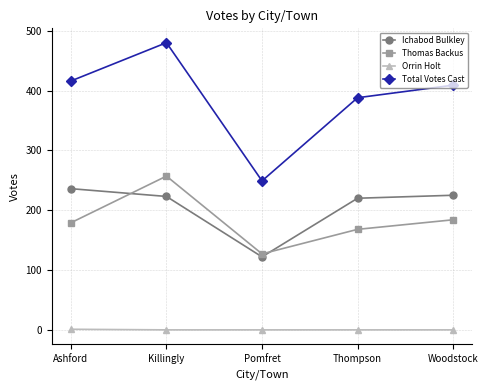

At how many categories does at least one series exceed 404?

3